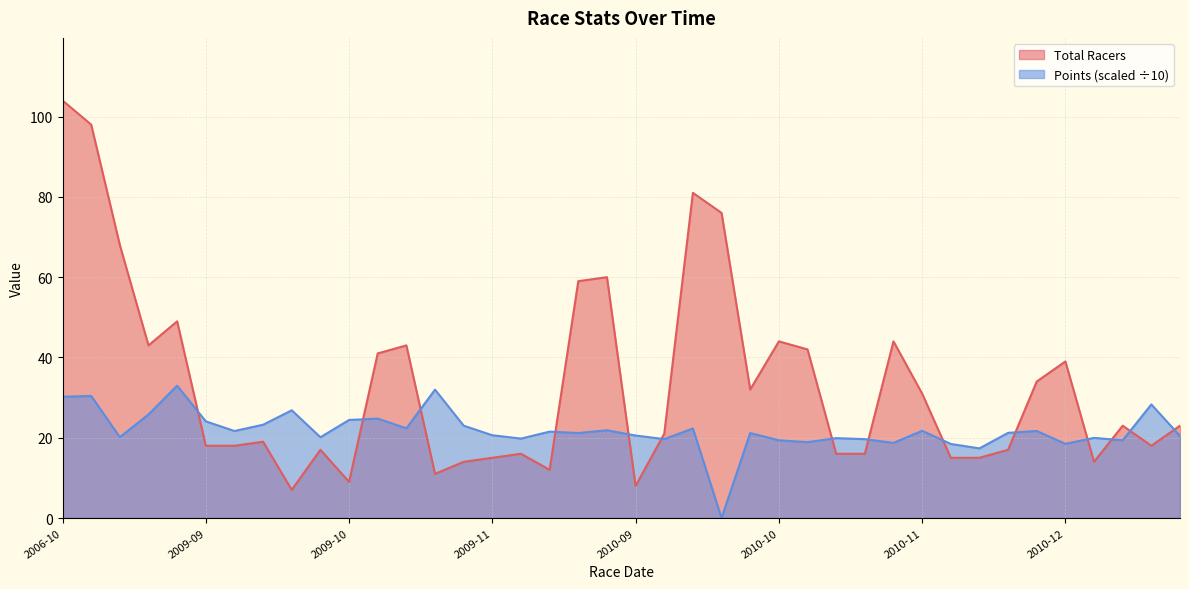

What is the difference between the maximum and second lowest values in the Total Racers series?

96.0